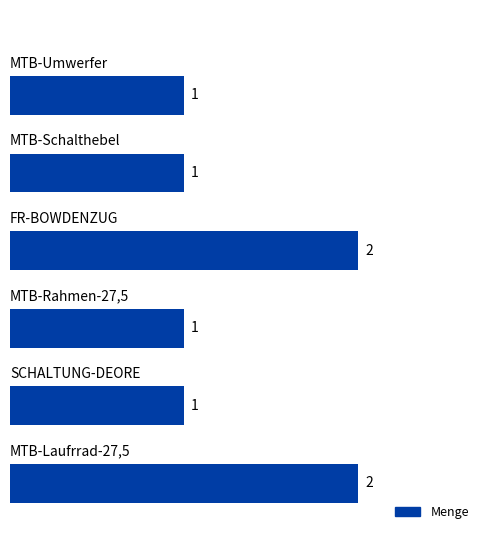

What is the sum of all values?

8